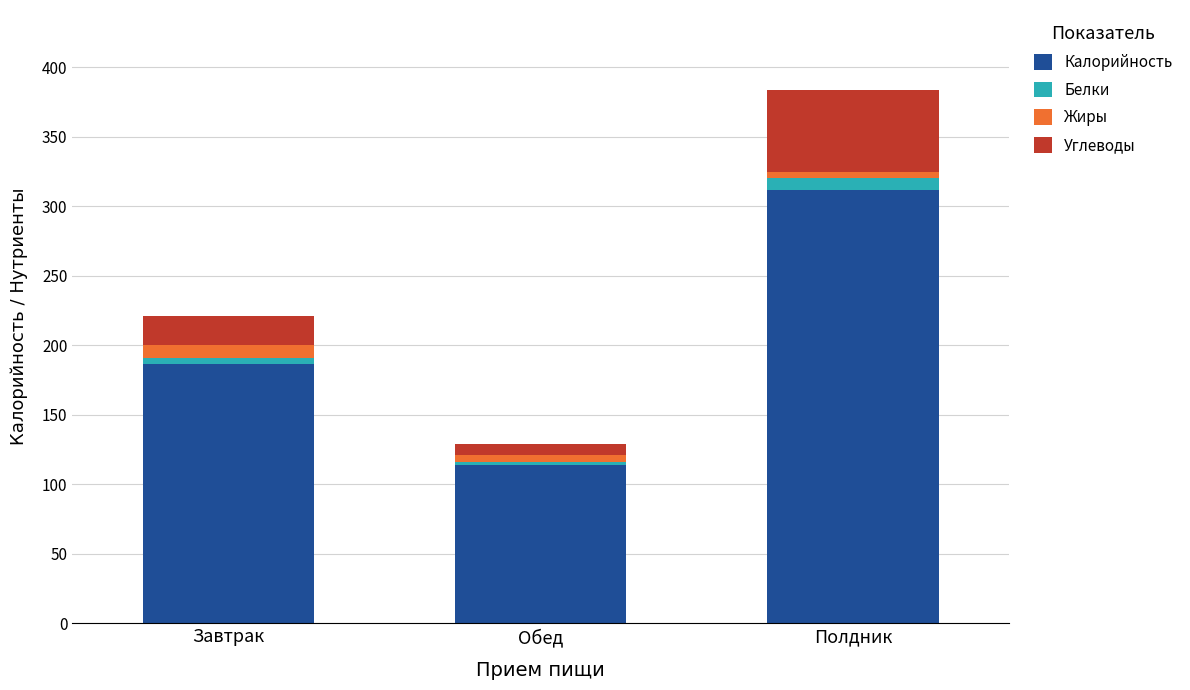

What is the highest value of the Калорийность series?

311.7